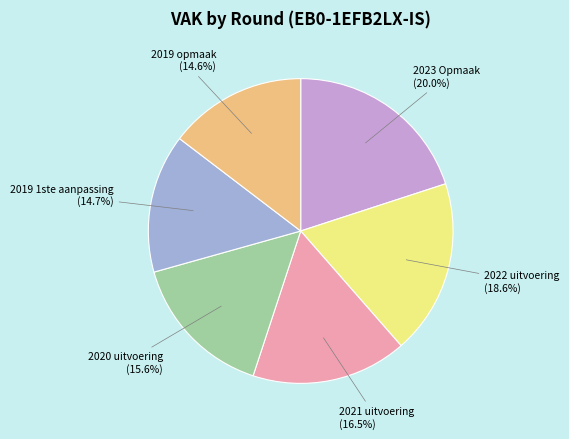

Which has a higher value, 2021 uitvoering or 2022 uitvoering?

2022 uitvoering